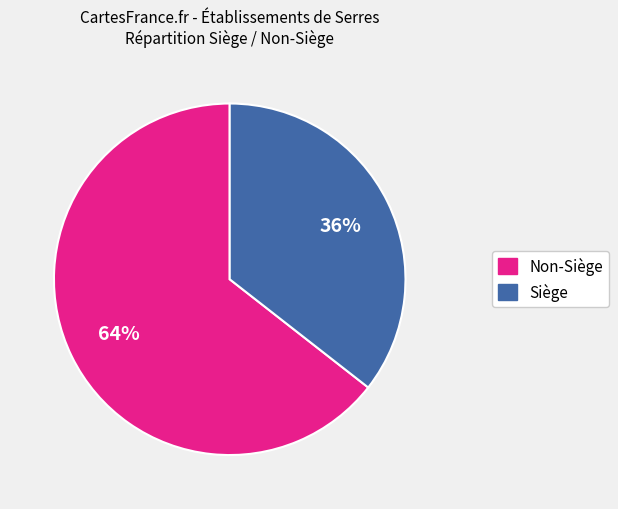

Does any single category account for the majority?

Yes